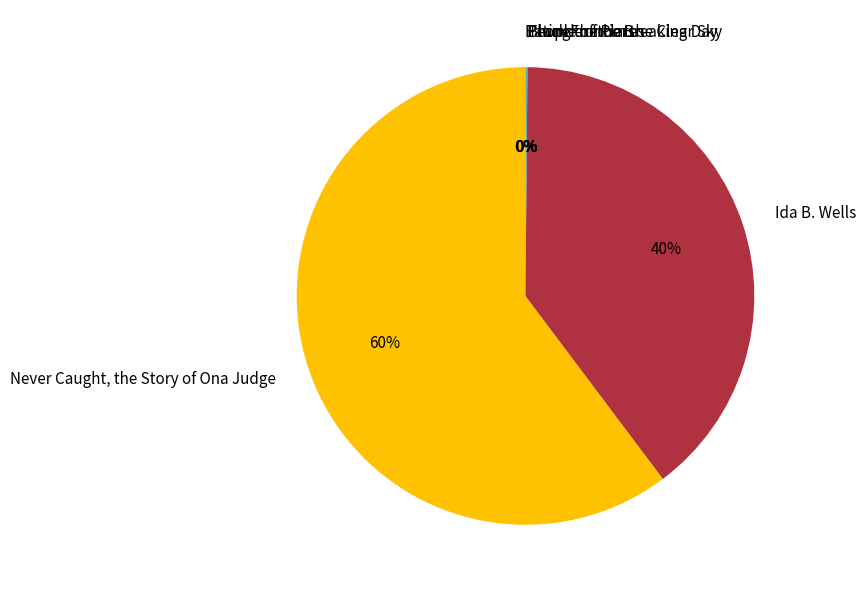

Which category has the biggest portion of the pie?

Never Caught, the Story of Ona Judge